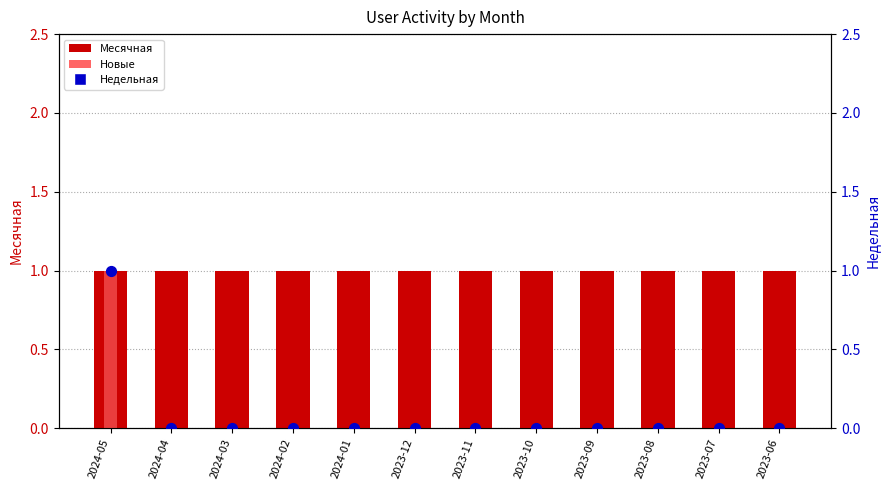

Is the value of Месячная at 2023-11 greater than the value of Недельная at 2023-09?

Yes